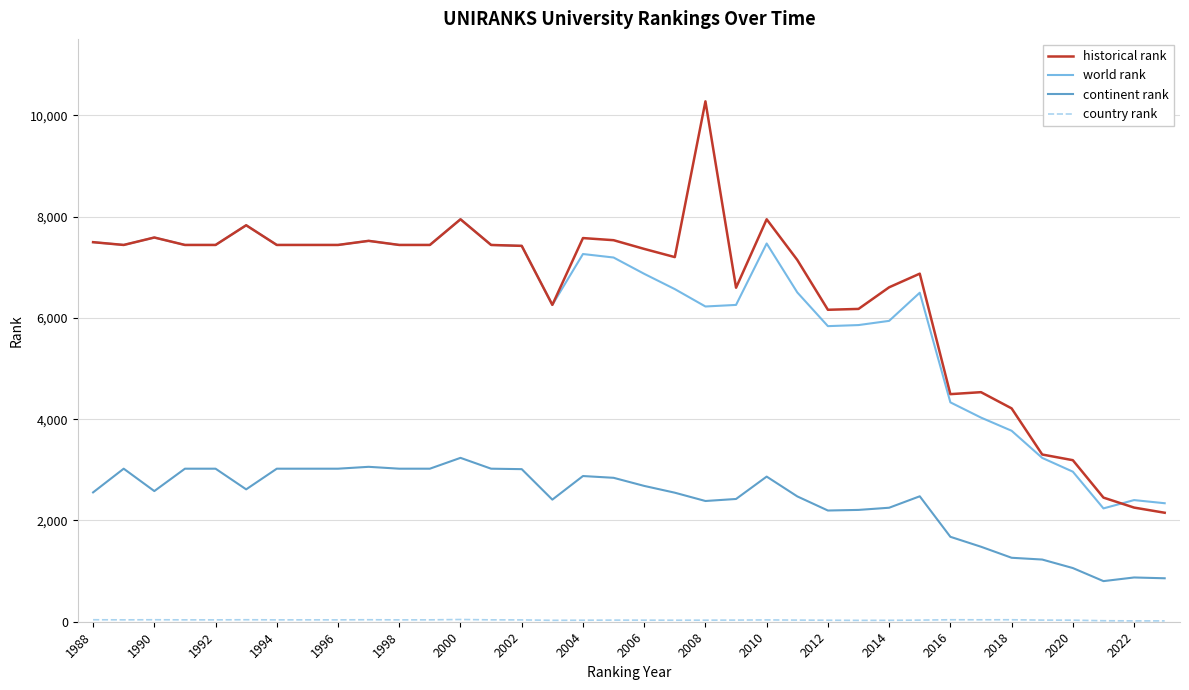

Does the chart have visible grid lines?

Yes